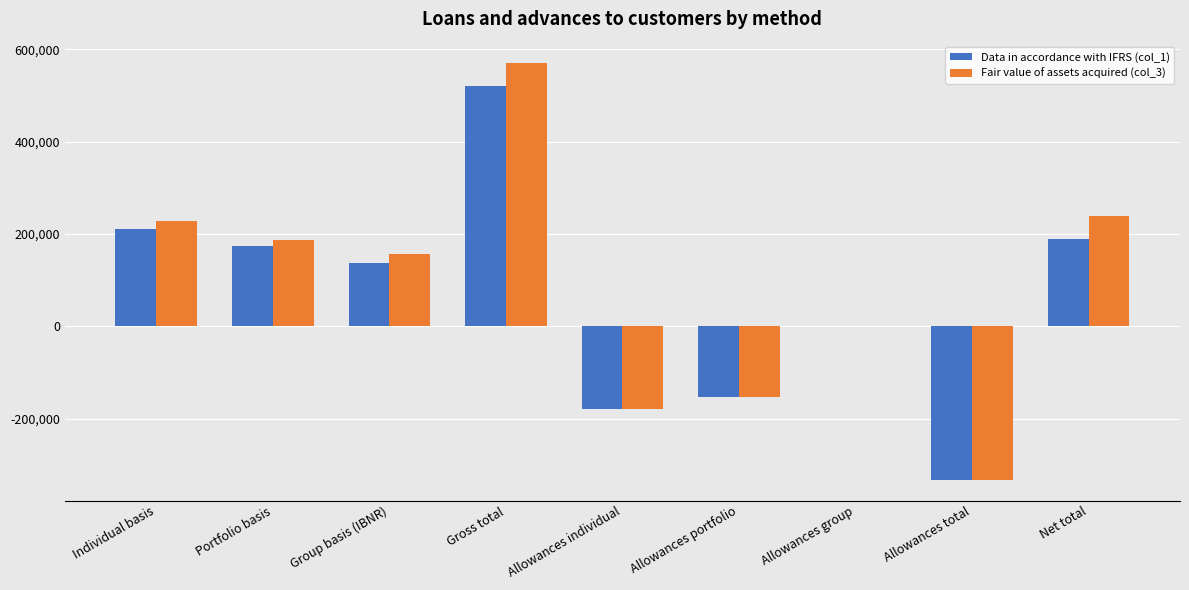

Is the value of Fair value of assets acquired (col_3) at Group basis (IBNR) greater than the value of Data in accordance with IFRS (col_1) at Allowances group?

Yes